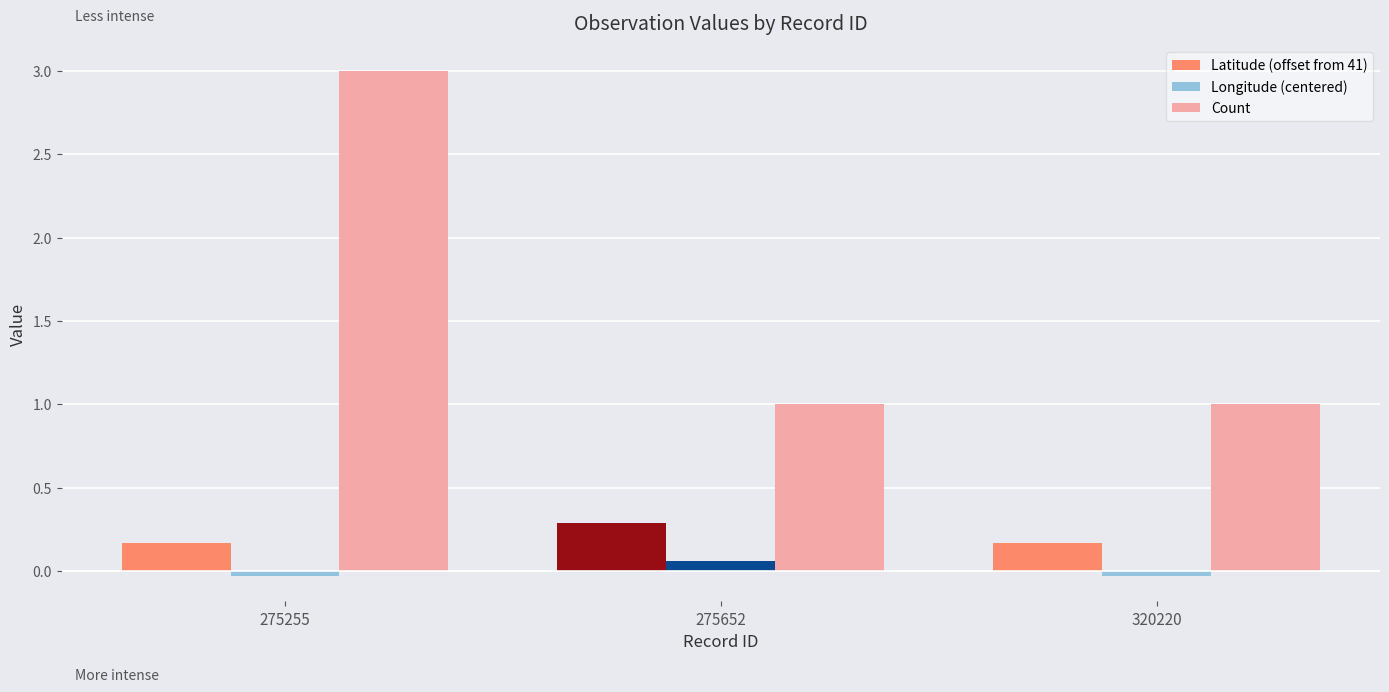

Rank the series at 275652 from lowest to highest value.

Longitude (centered), Latitude (offset from 41), Count